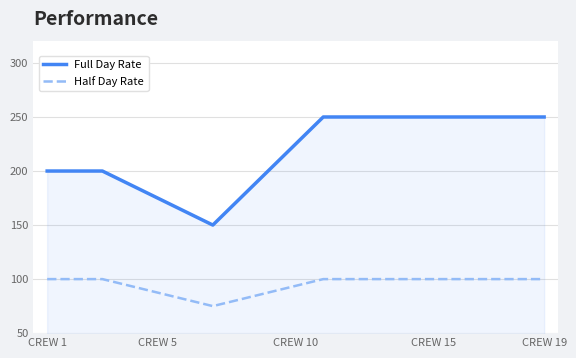

Rank the series by their average value, from highest to lowest.

Full Day Rate, Half Day Rate